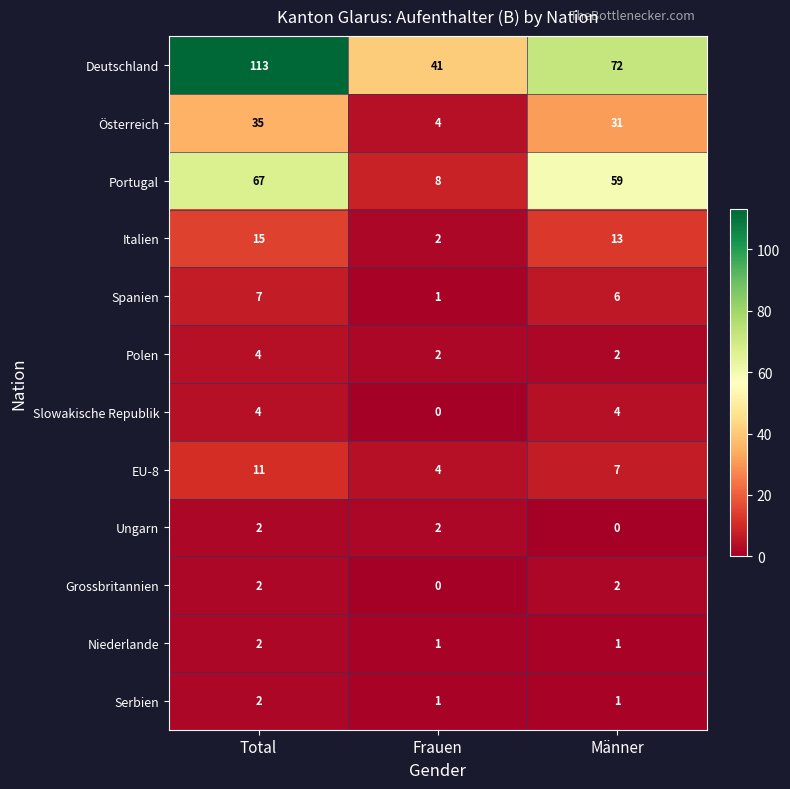

Count the Serbien values in the range 1 to 2.

3